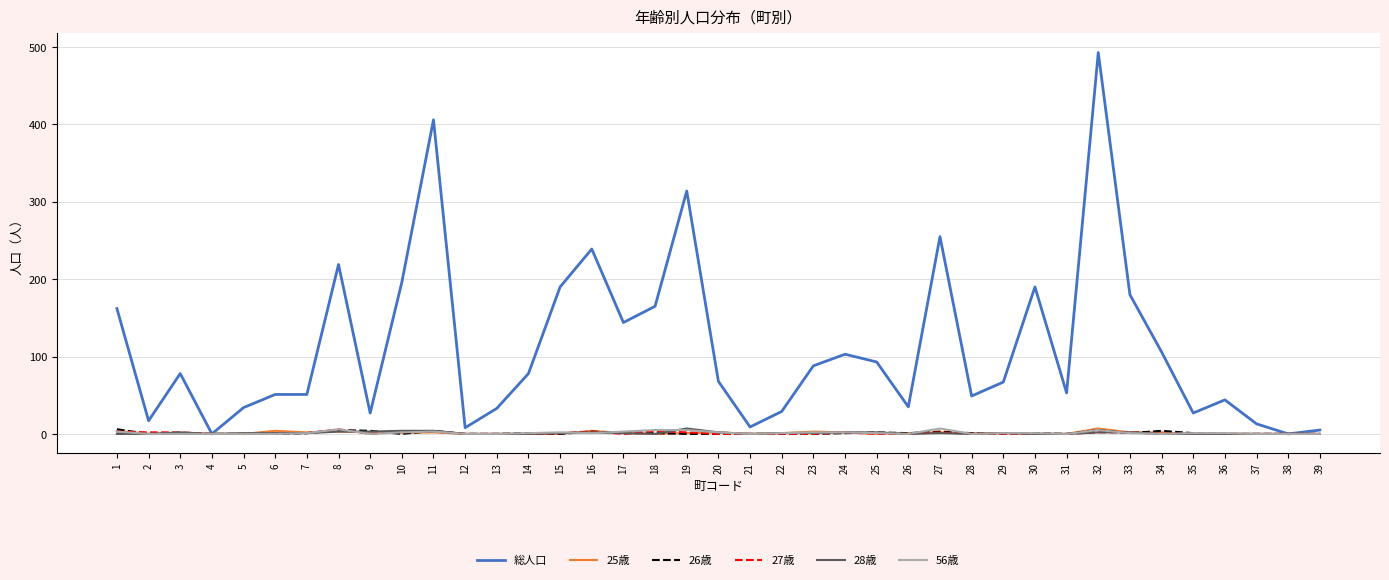

The value of 28歳 at 21 is 0. True or false?

True